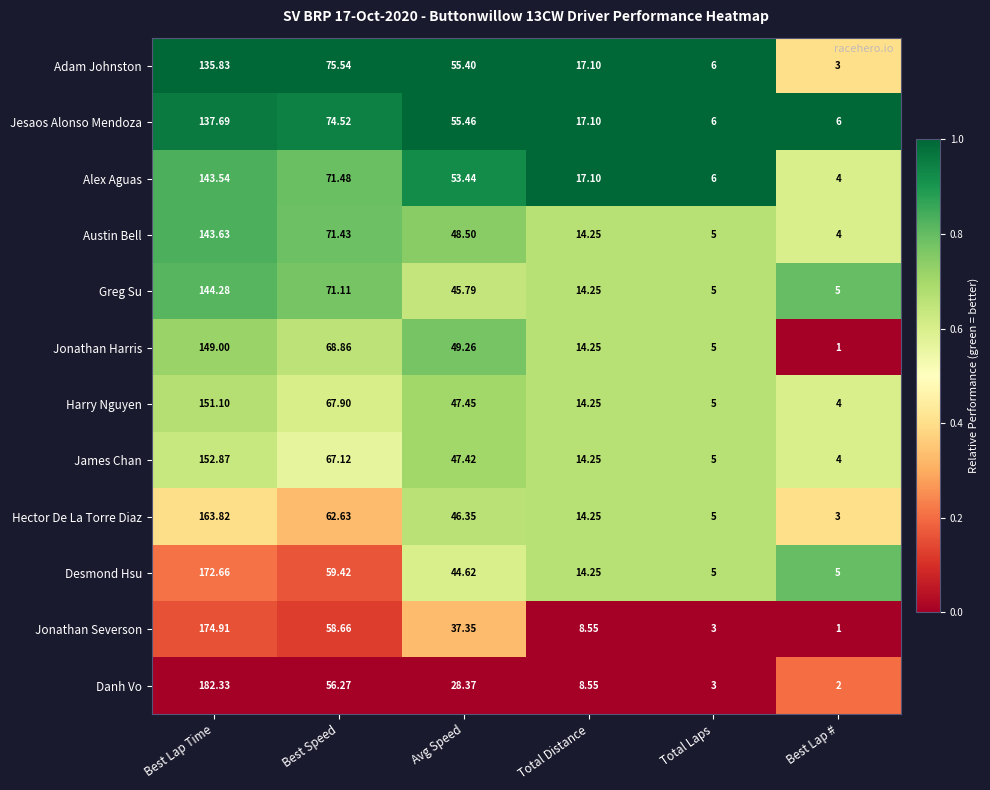

At which label does Jonathan Harris first exceed 49?

Best Lap Time